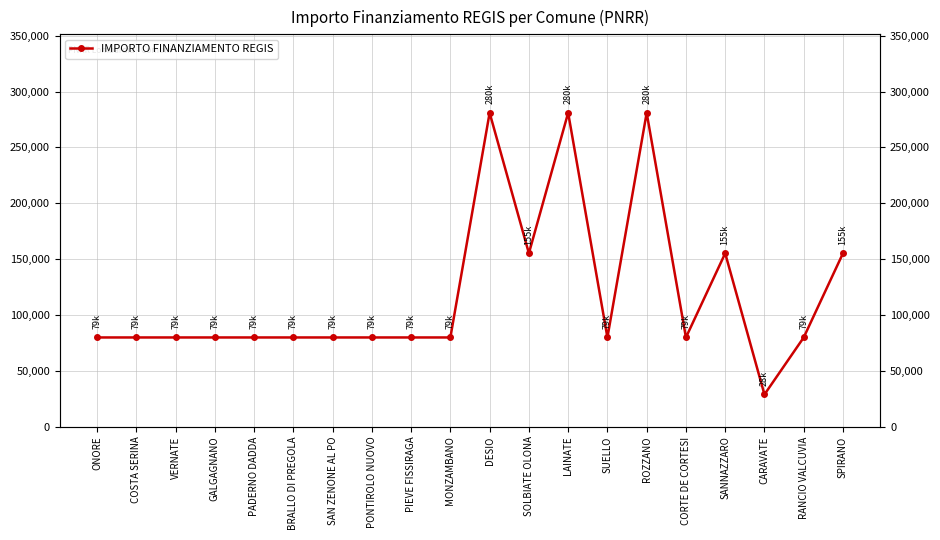

Reading left to right, transcribe all the data shown in this chart.

ONORE=79922	COSTA SERINA=79922	VERNATE=79922	GALGAGNANO=79922	PADERNO DADDA=79922	BRALLO DI PREGOLA=79922	SAN ZENONE AL PO=79922	PONTIROLO NUOVO=79922	PIEVE FISSIRAGA=79922	MONZAMBANO=79922	DESIO=280932	SOLBIATE OLONA=155234	LAINATE=280932	SUELLO=79922	ROZZANO=280932	CORTE DE CORTESI=79922	SANNAZZARO=155234	CARAVATE=28902	RANCIO VALCUVIA=79922	SPIRANO=155234